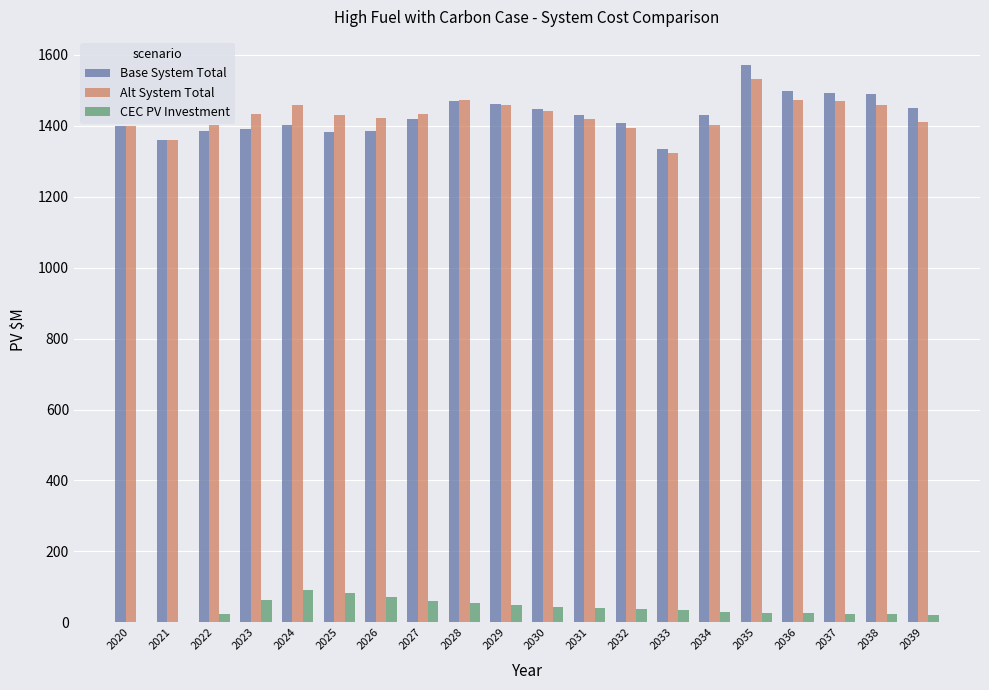

What is the sum of the CEC PV Investment values at 2031 and 2023?

102.7